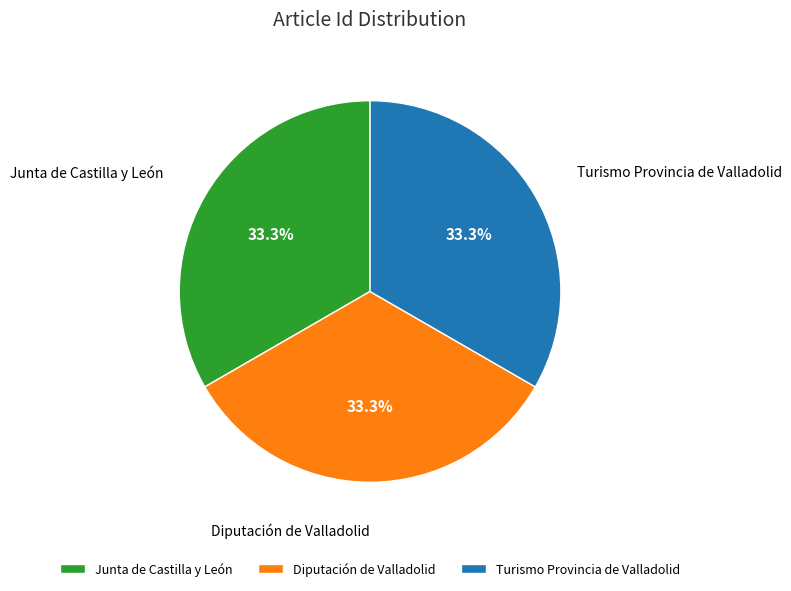

True or false: Diputación de Valladolid accounts for 27% of the total.

False